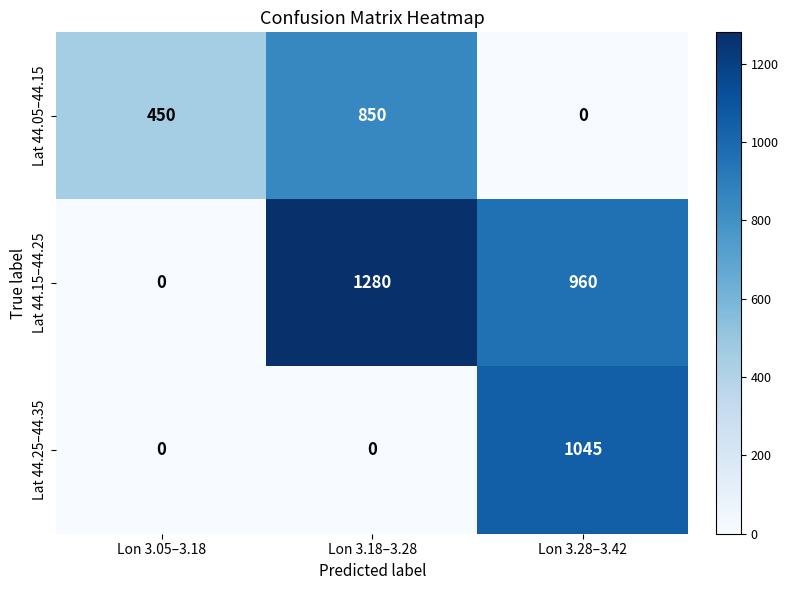

Reading left to right, extract all data points from this chart.

Lat 44.05–44.15: 450	850	0
Lat 44.15–44.25: 0	1280	960
Lat 44.25–44.35: 0	0	1045